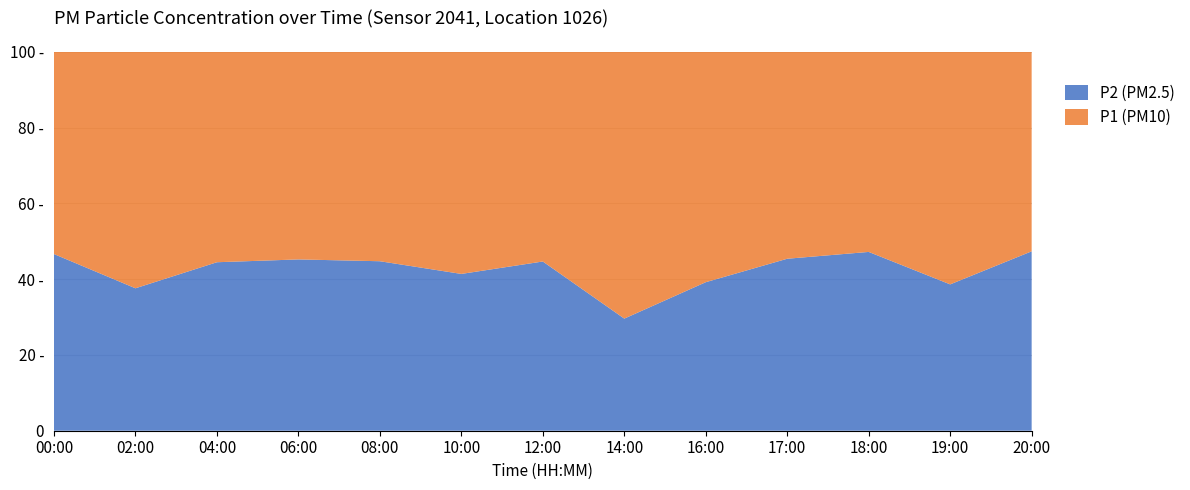

Reading right to left, what are all the values shown in this chart?

P1: 2.0	4.0	2.3	2.2	3.1	6.7	2.6	2.9	3.0	2.9	2.9	3.6	1.8
P2: 1.8	2.5	2.0	1.8	2.0	2.8	2.1	2.1	2.4	2.4	2.3	2.2	1.6